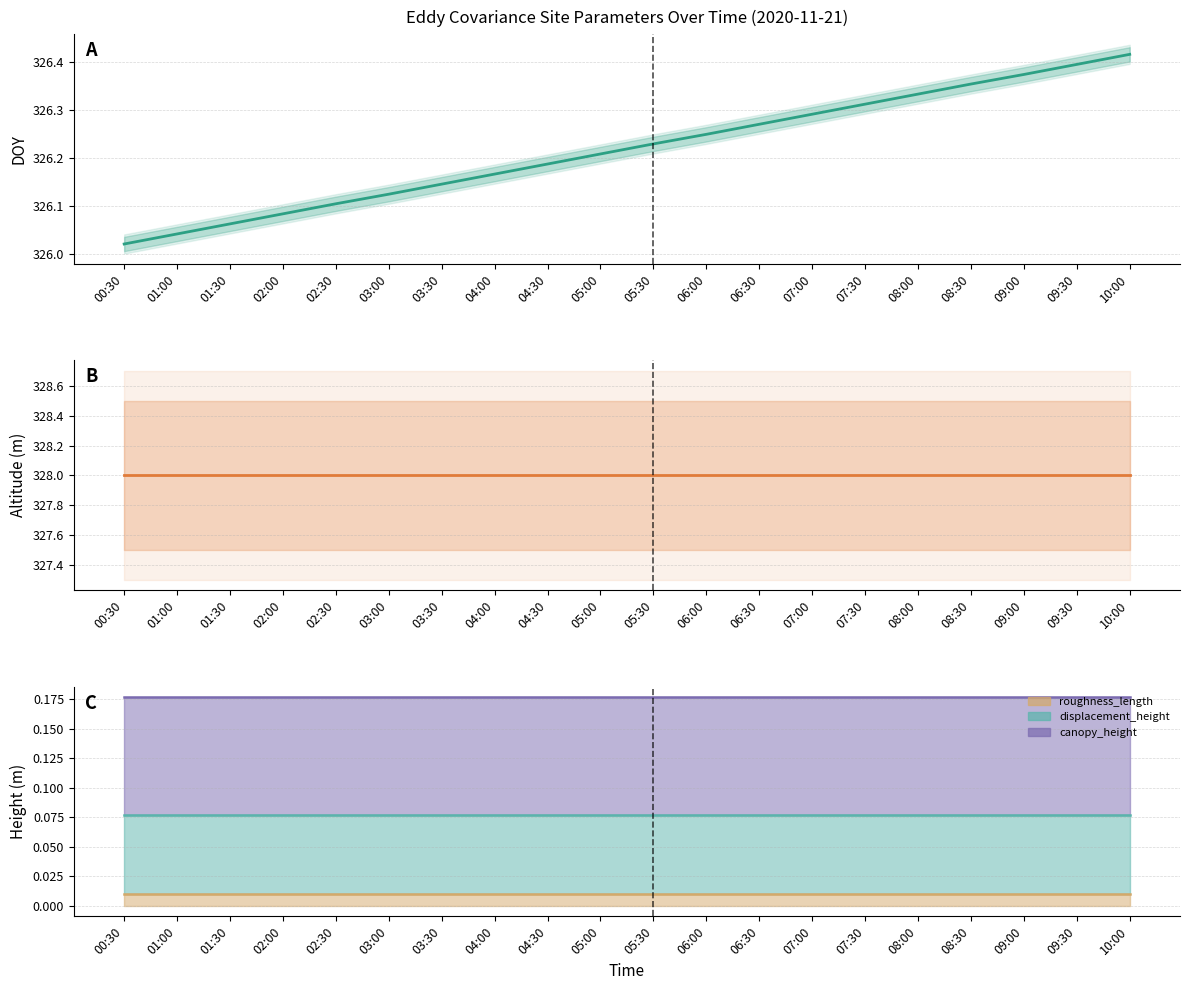

What position from the left is 10:00?

20